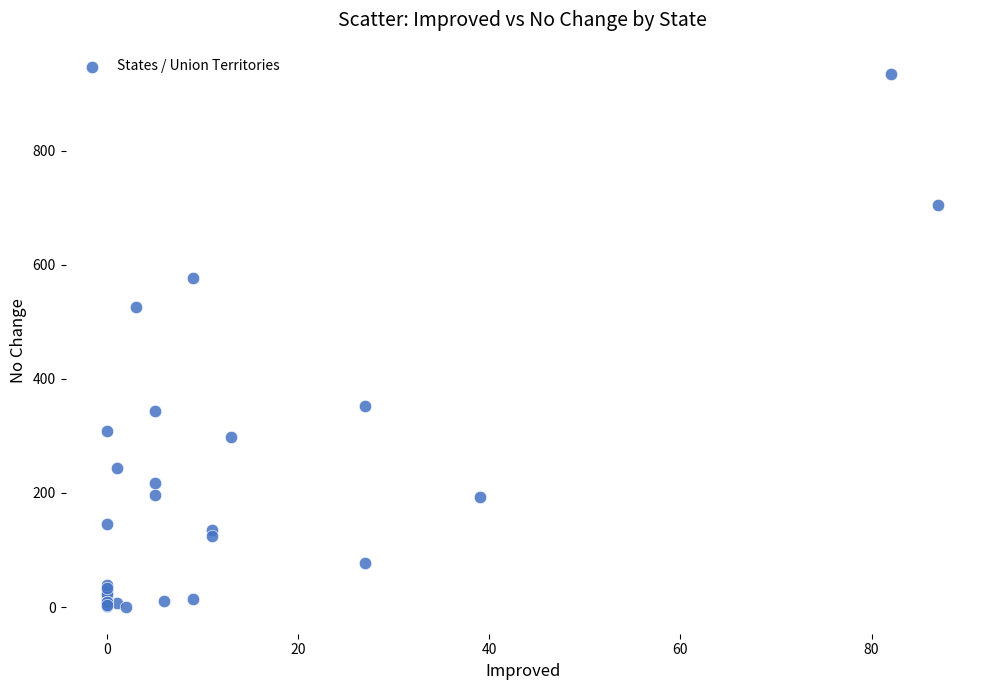

What Y value in the scatter plot is closest to 467?

525